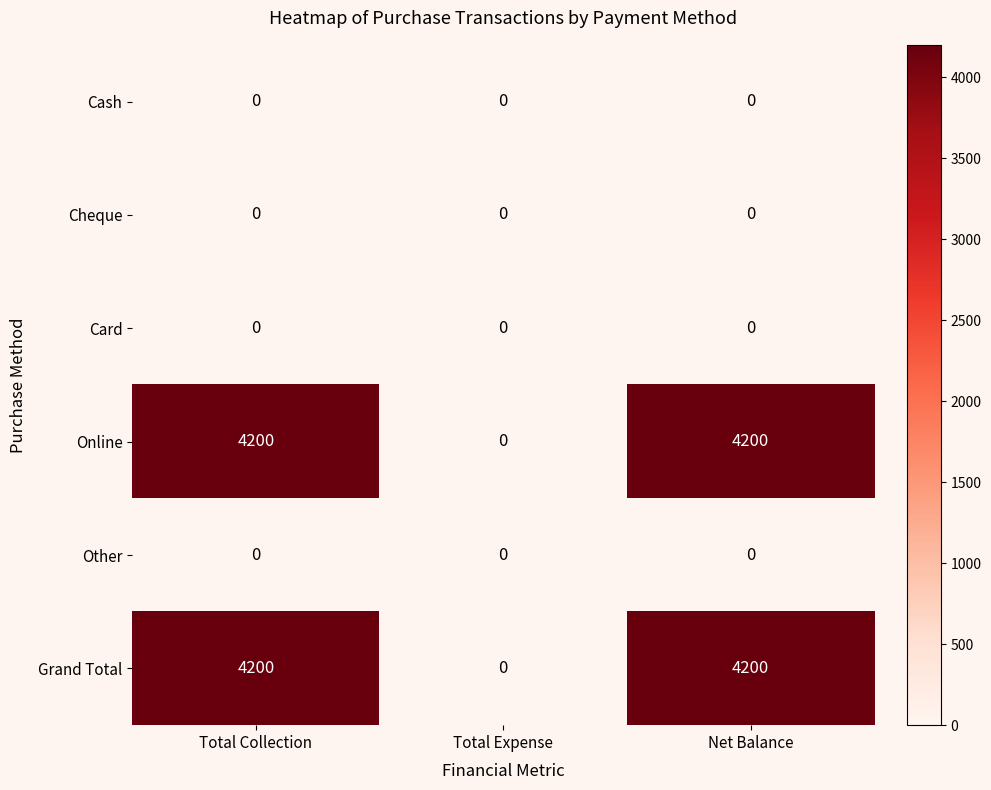

What is the greatest value displayed?

4200